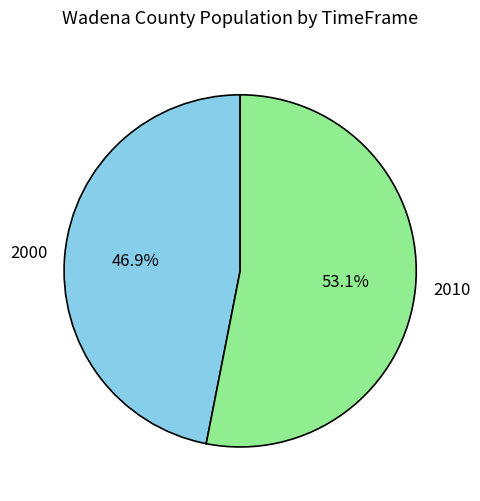

Combined, do 2000 and 2010 account for over 50%?

Yes